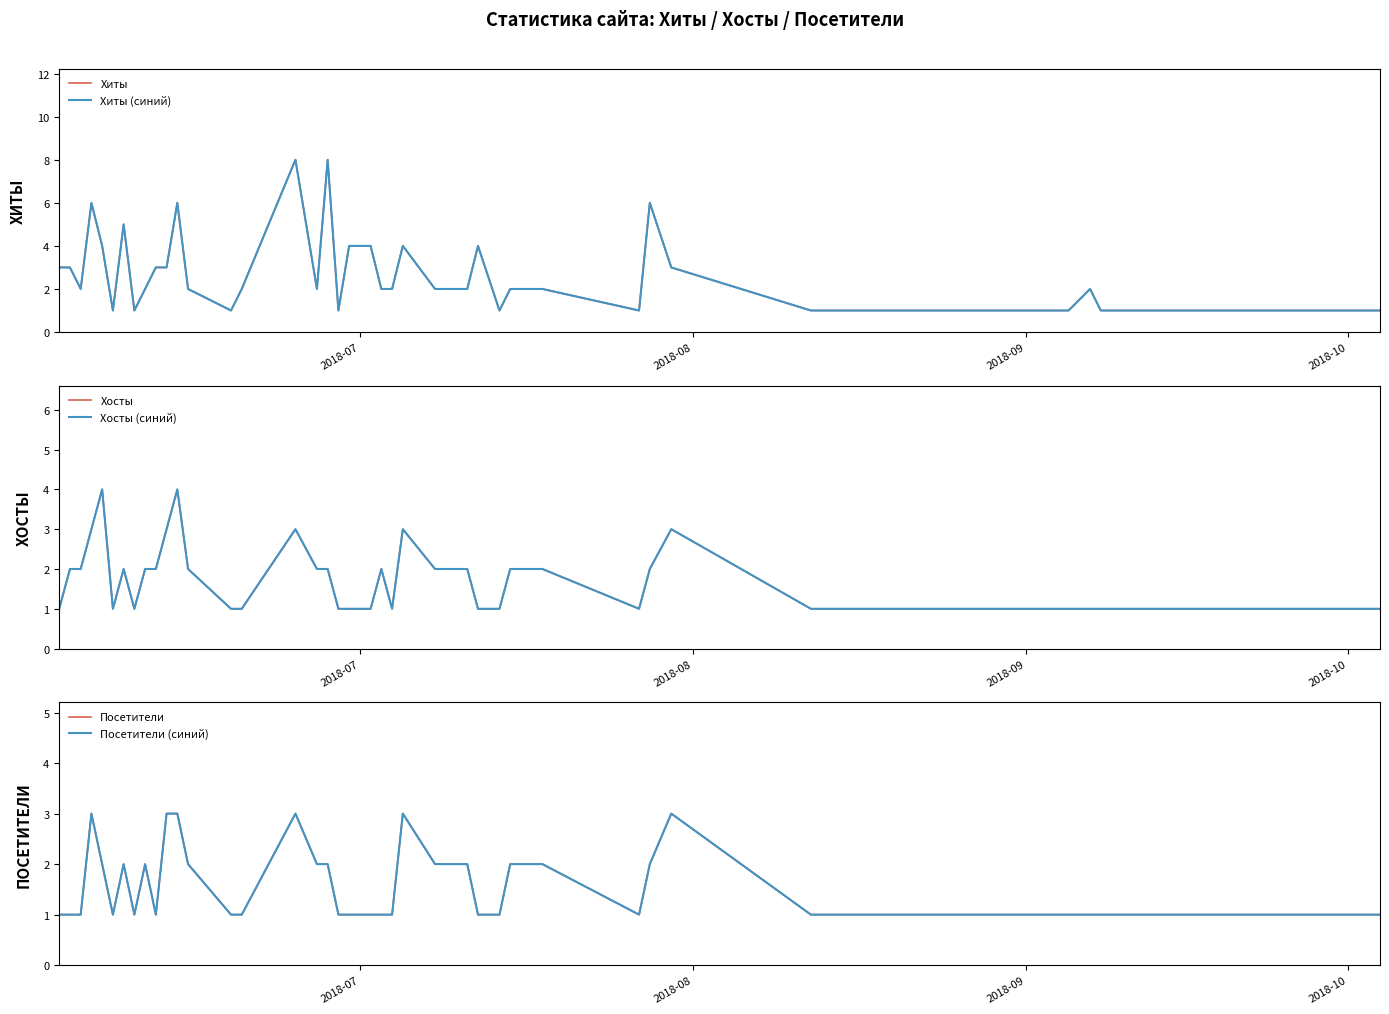

What is the sum of all Хосты (синий) values?

70